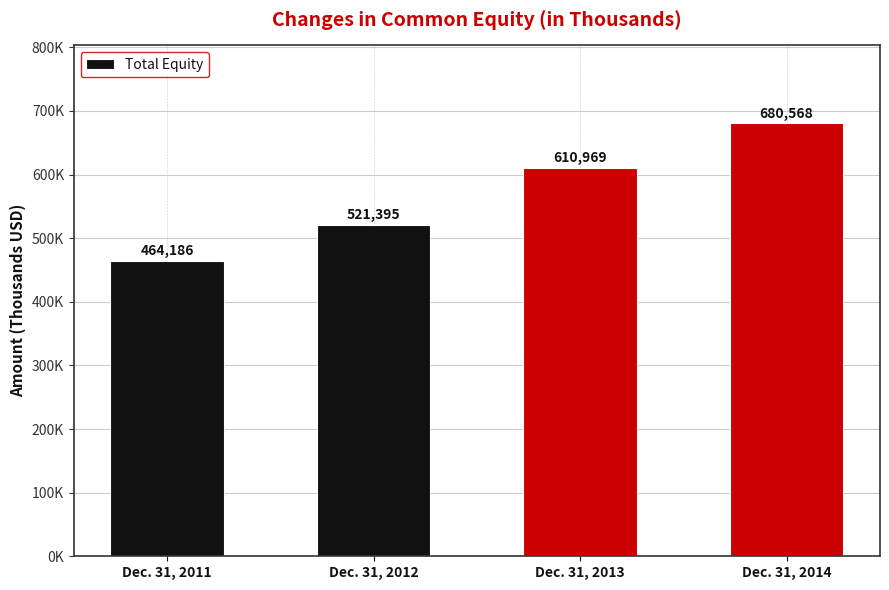

What is the sum of all values?

2277118